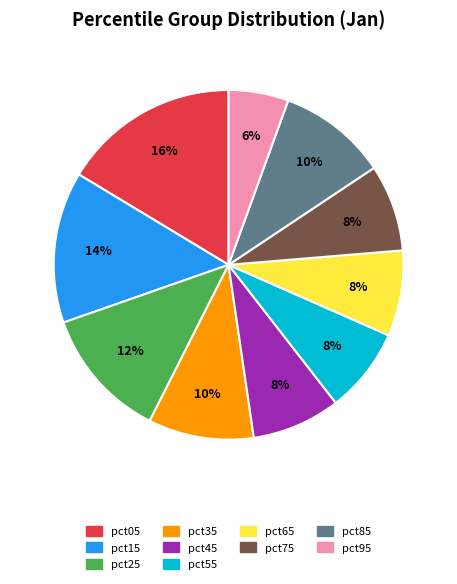

Count the number of slices in the pie.

10